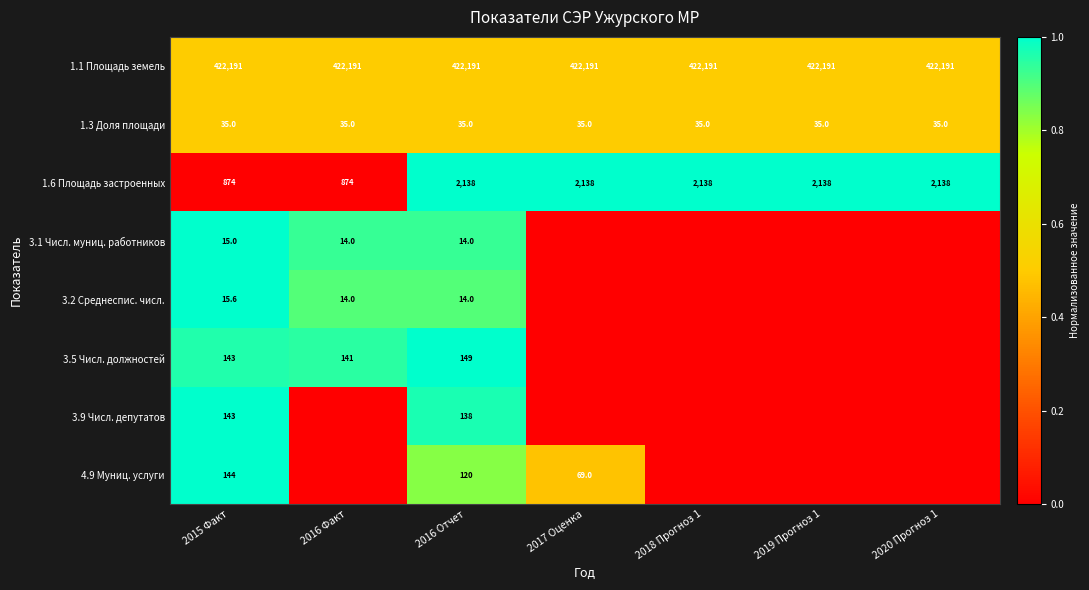

What is the sum of the 1.1 Площадь земель values at 2016 Отчет and 2017 Оценка?

844382.0